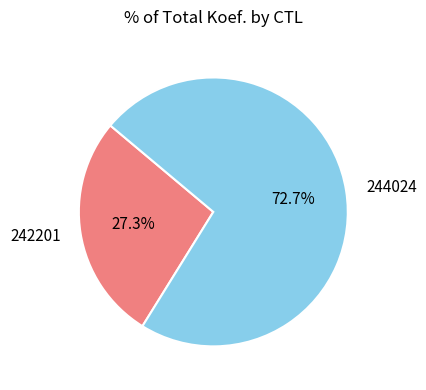

How many segments does this pie chart have?

2